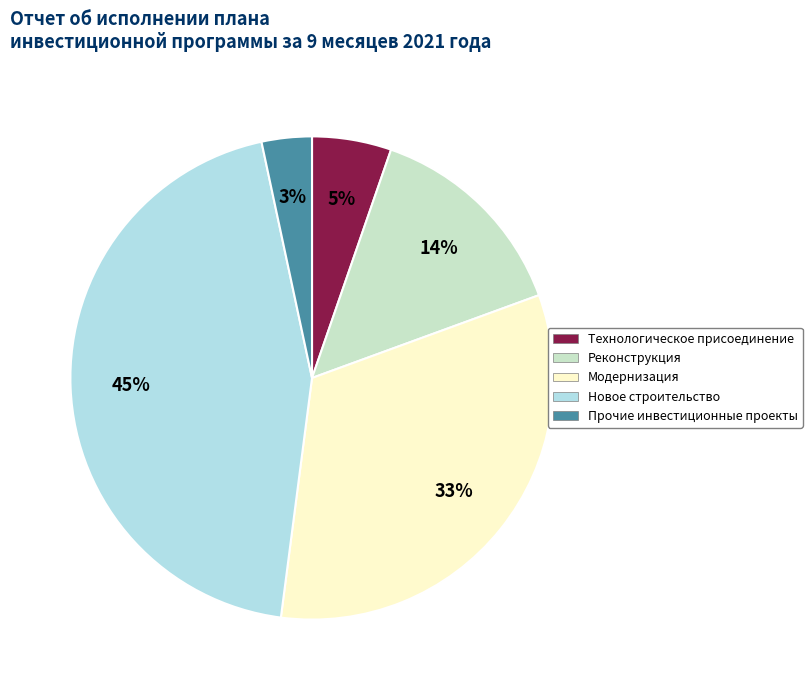

To the nearest percent, what portion does Прочие инвестиционные проекты represent?

3%